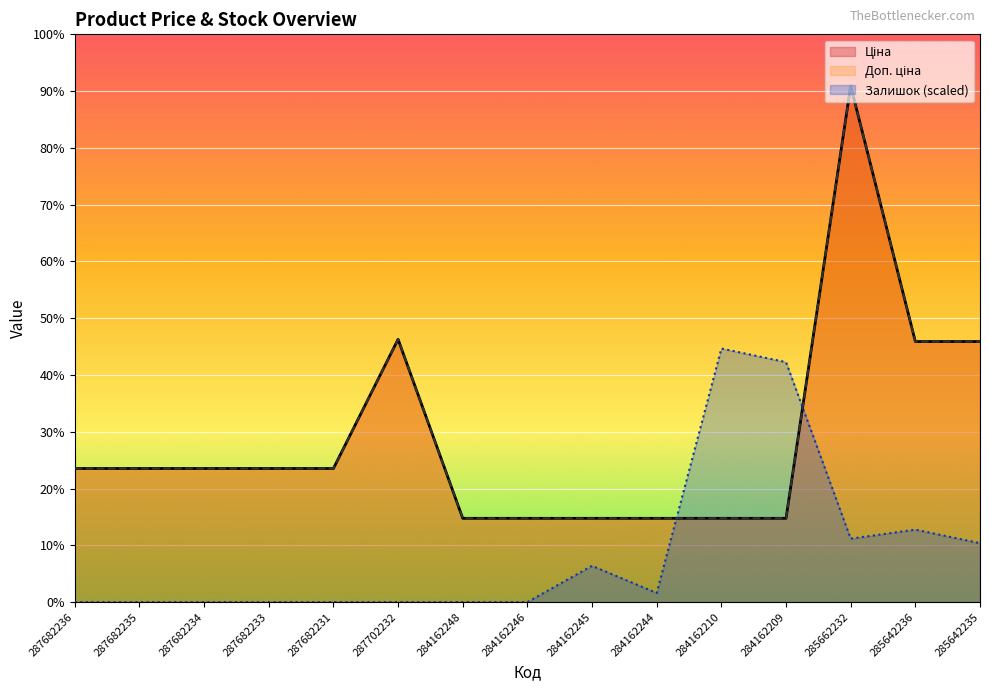

Reading left to right, list all the values displayed in this chart.

Ціна: 287682236=15120.0	287682235=15120.0	287682234=15120.0	287682233=15120.0	287682231=15120.0	287702232=29747.2	284162248=9480.1	284162246=9480.1	284162245=9480.1	284162244=9480.1	284162210=9480.1	284162209=9480.1	285662232=58426.5	285642236=29491.5	285642235=29491.5
Доп. ціна: 287682236=15120.0	287682235=15120.0	287682234=15120.0	287682233=15120.0	287682231=15120.0	287702232=29747.2	284162248=9480.1	284162246=9480.1	284162245=9480.1	284162244=9480.1	284162210=9480.1	284162209=9480.1	285662232=58426.5	285642236=29491.5	285642235=29491.5
Залишок: 287682236=0.0	287682235=0.0	287682234=0.0	287682233=0.0	287682231=0.0	287702232=0.0	284162248=0.0	284162246=0.0	284162245=4100.1	284162244=1025.0	284162210=28700.8	284162209=27163.2	285662232=7175.2	285642236=8200.2	285642235=6662.7